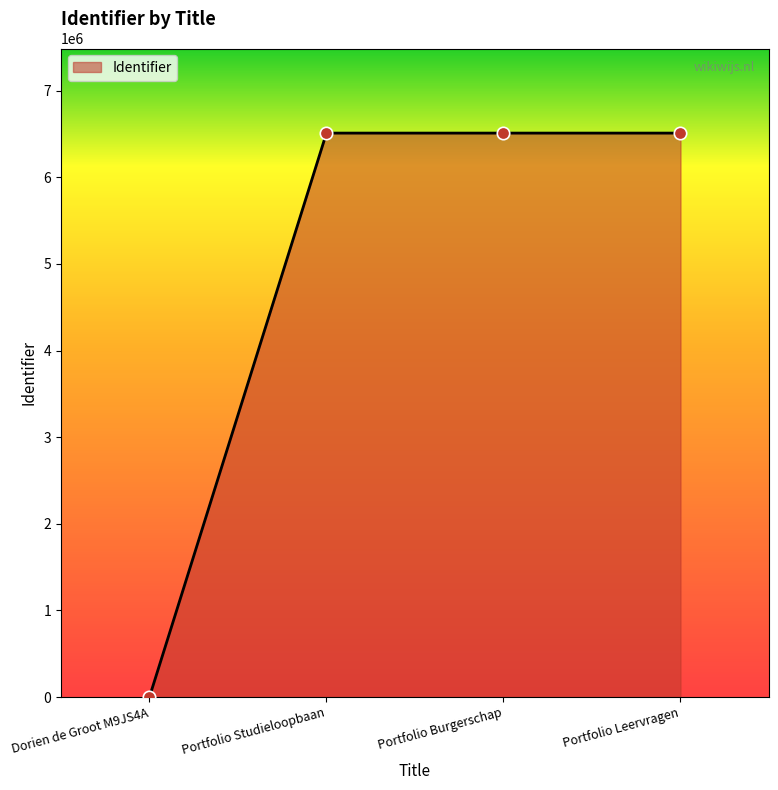

Which has a higher value, Dorien de Groot M9JS4A or Portfolio Leervragen?

Portfolio Leervragen